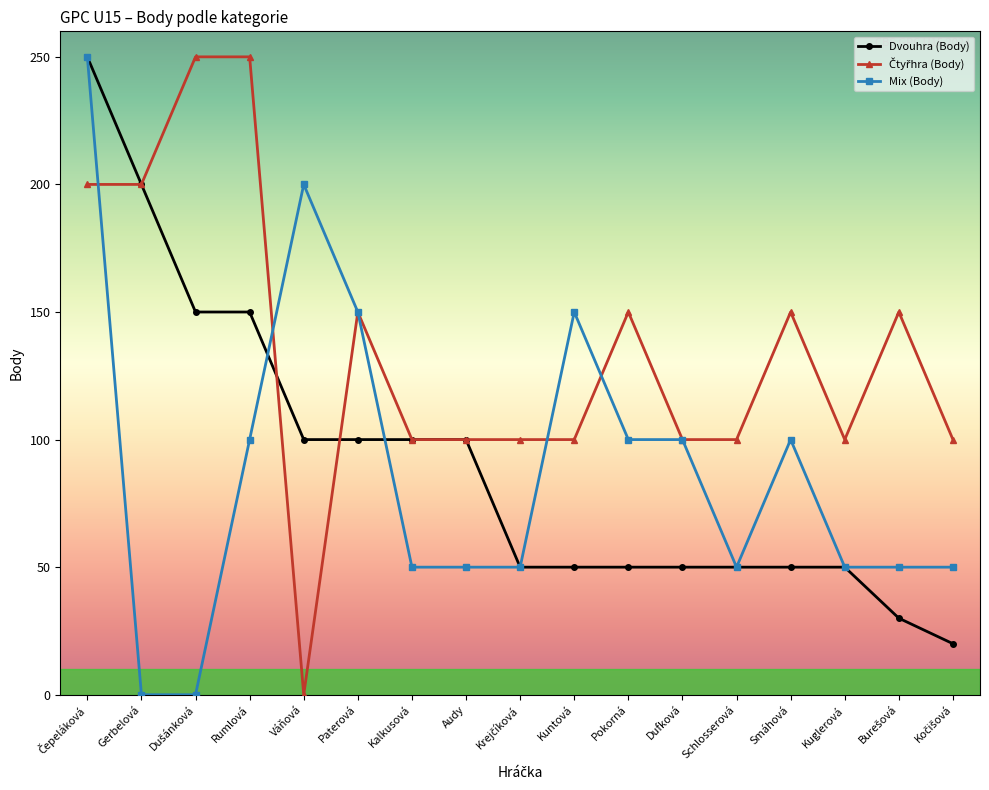

True or false: Mix (Body) has a value of 138 at Rumlová.

False